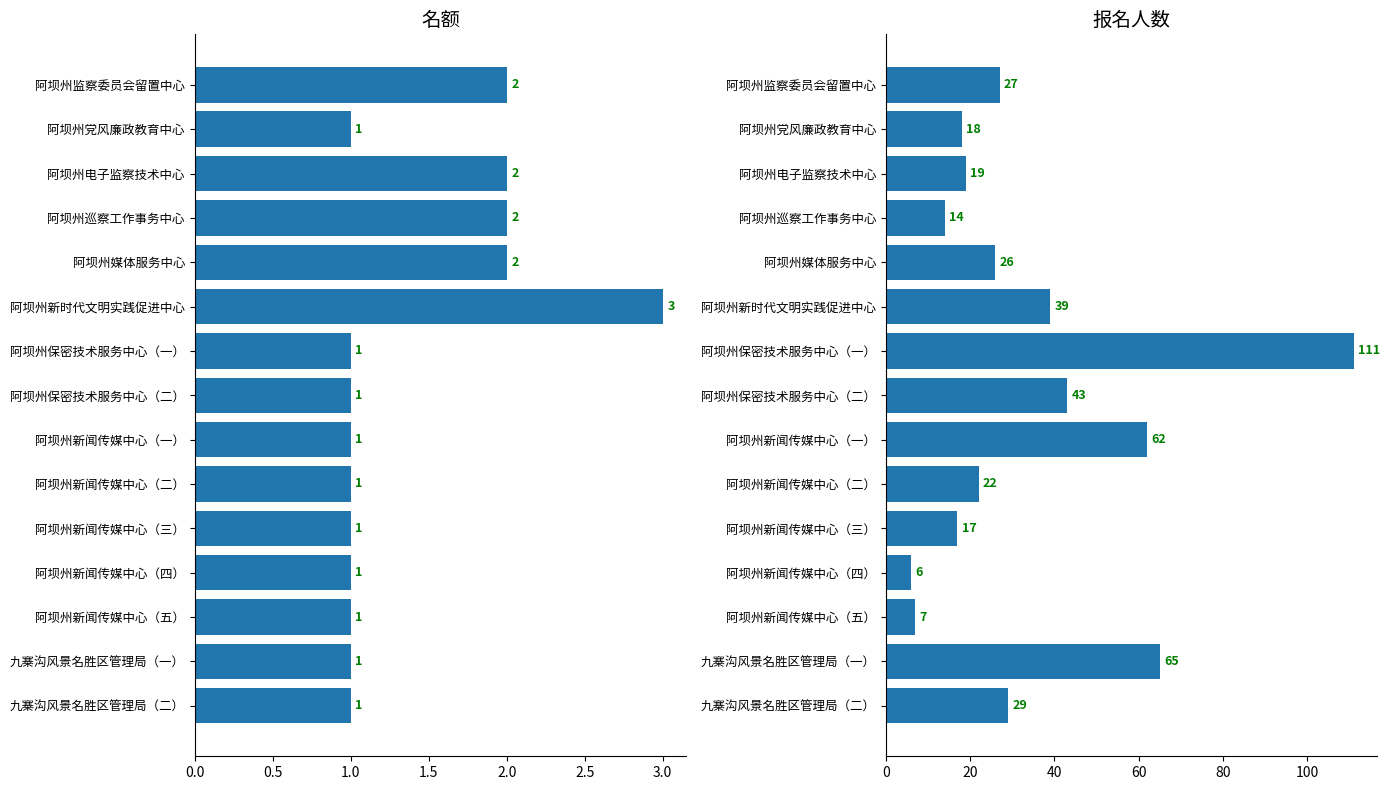

Count the 名额 values in the range 1 to 2.

14